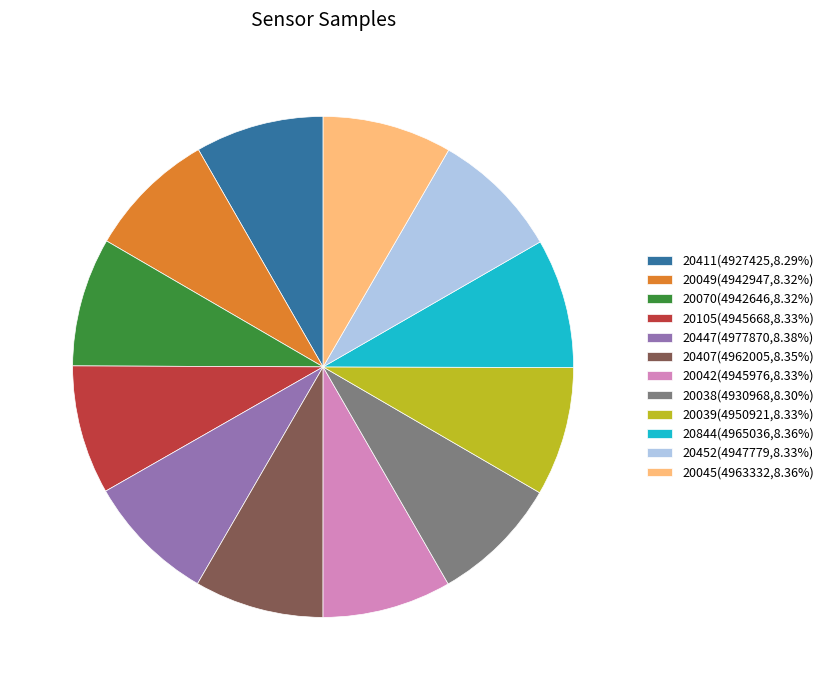

Is there a majority slice in this chart?

No